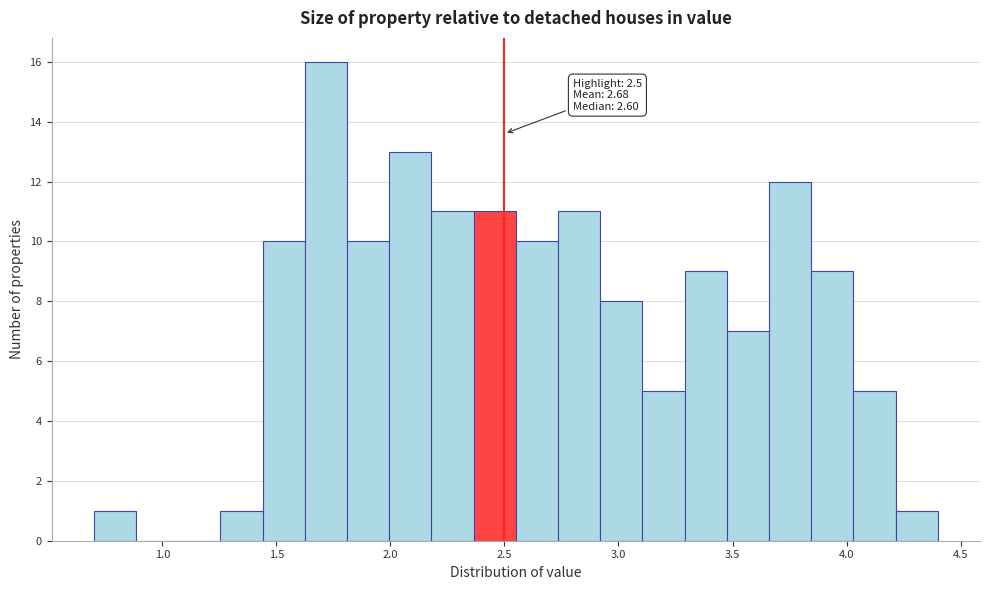

Around what value on the x-axis is the tallest bar? Give the approximate position of its centre, as read against the axis.

1.70